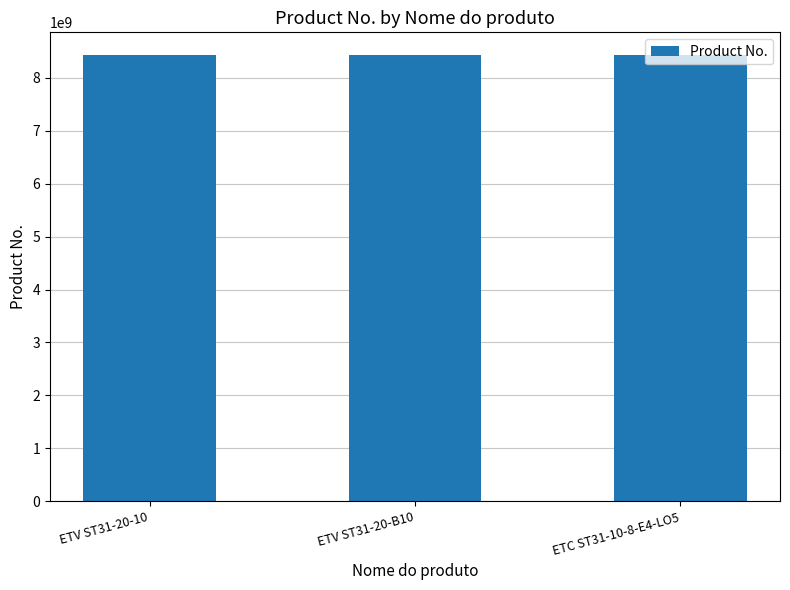

What is the greatest value displayed?

8433232028